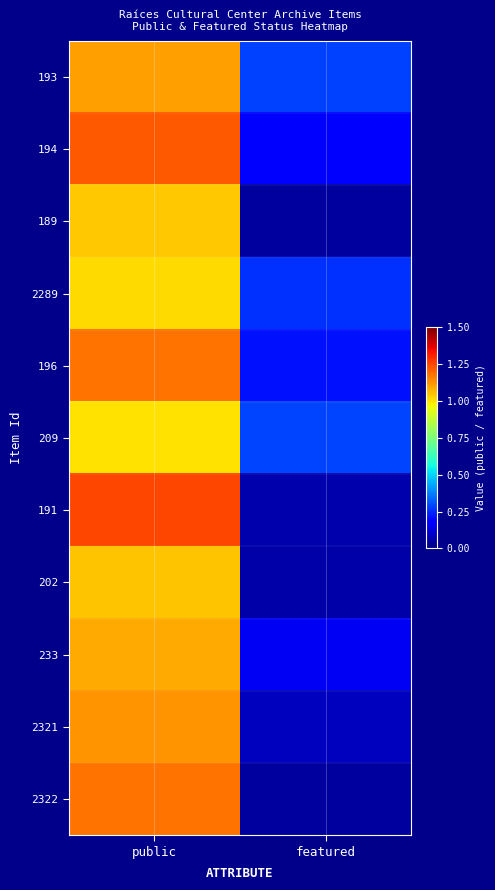

Reading left to right, what are all the values shown in this chart?

193: public=1.1	featured=0.3
194: public=1.2	featured=0.2
189: public=1.0	featured=0.0
2289: public=1.0	featured=0.3
196: public=1.2	featured=0.2
209: public=1.0	featured=0.3
191: public=1.2	featured=0.1
202: public=1.1	featured=0.1
233: public=1.1	featured=0.2
2321: public=1.1	featured=0.1
2322: public=1.2	featured=0.0